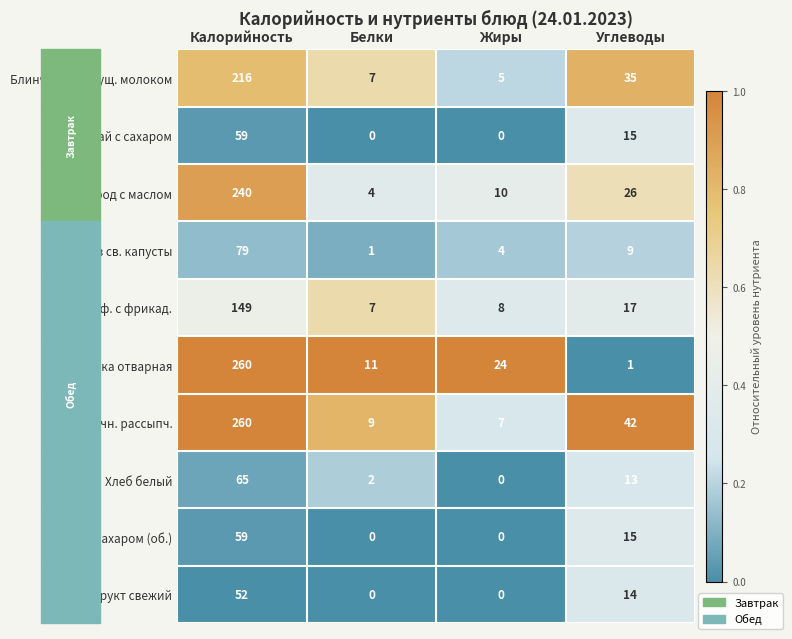

What is the sum of the Каша гречн. рассыпч. values at Жиры and Белки?

16